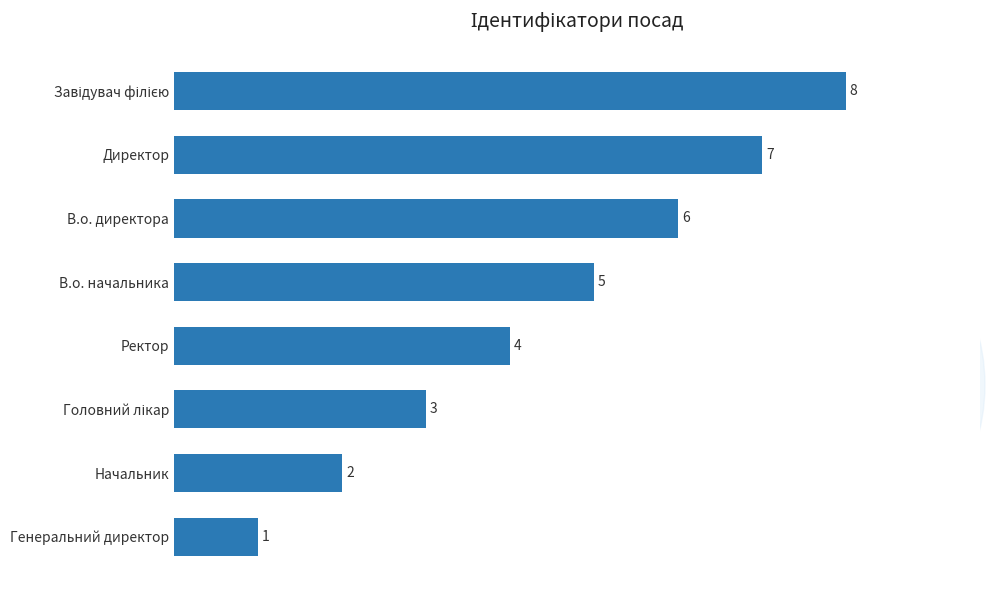

Does the chart contain any negative values?

No